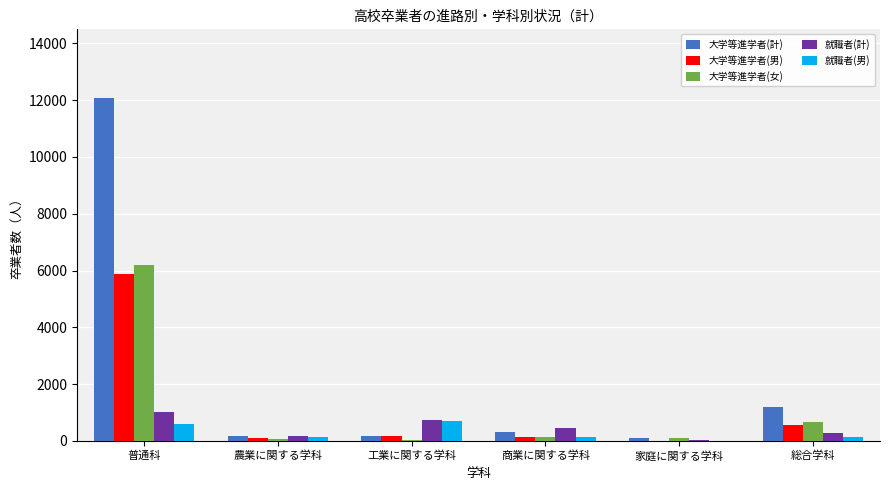

Between 普通科 and 工業に関する学科, which series saw the biggest shift?

大学等進学者(計)